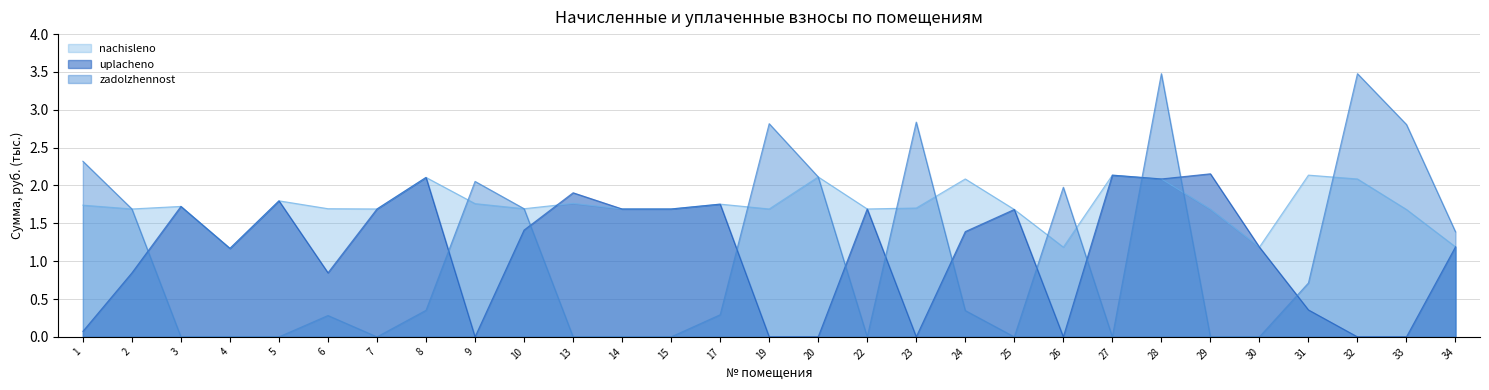

What is the maximum value shown in the chart?

3.5